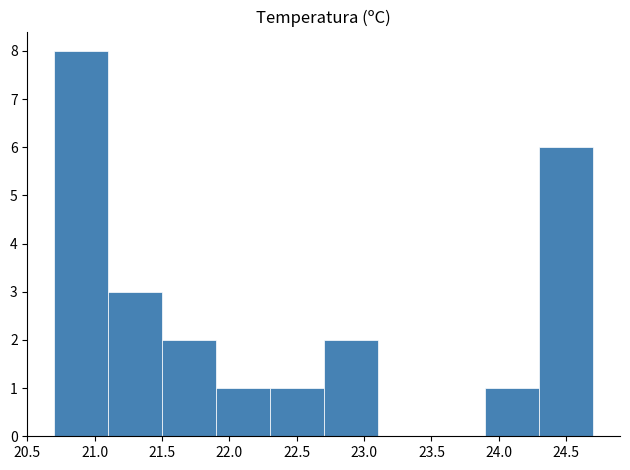

Reading left to right, list every bar in this chart as the range it spans on the x-axis followed by its height. The values are not printed on the chart, so give them approximately, as read against the axis.

20.7 to 21.1: 8
21.1 to 21.5: 3
21.5 to 21.9: 2
21.9 to 22.3: 1
22.3 to 22.7: 1
22.7 to 23.1: 2
23.1 to 23.5: 0
23.5 to 23.9: 0
23.9 to 24.3: 1
24.3 to 24.7: 6